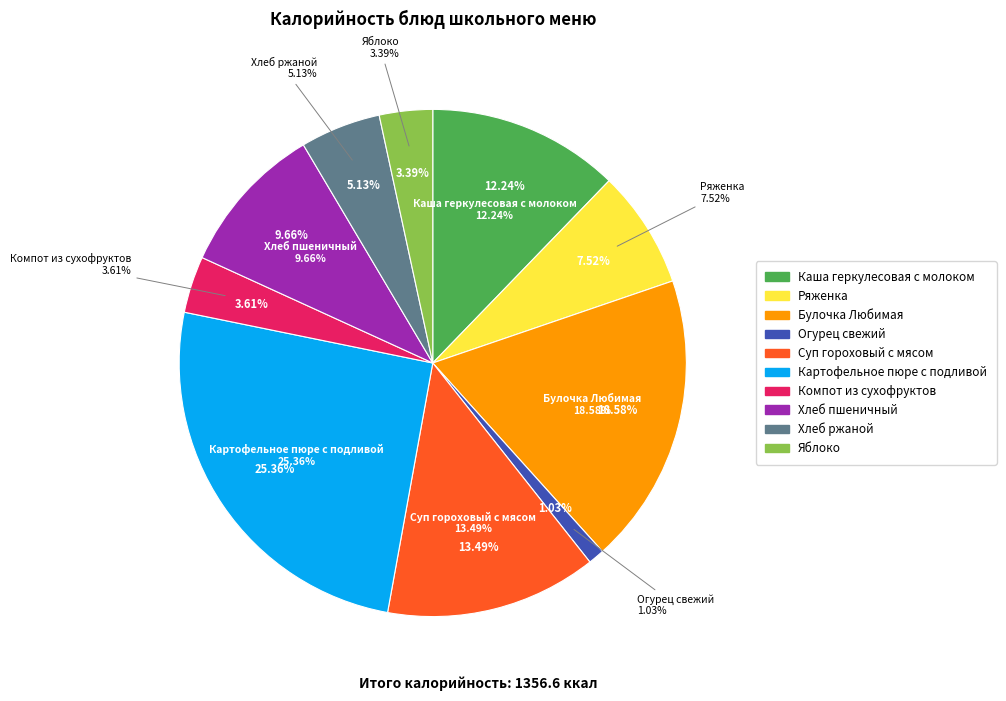

Between Картофельное пюре с подливой and Суп гороховый с мясом, which is larger?

Картофельное пюре с подливой